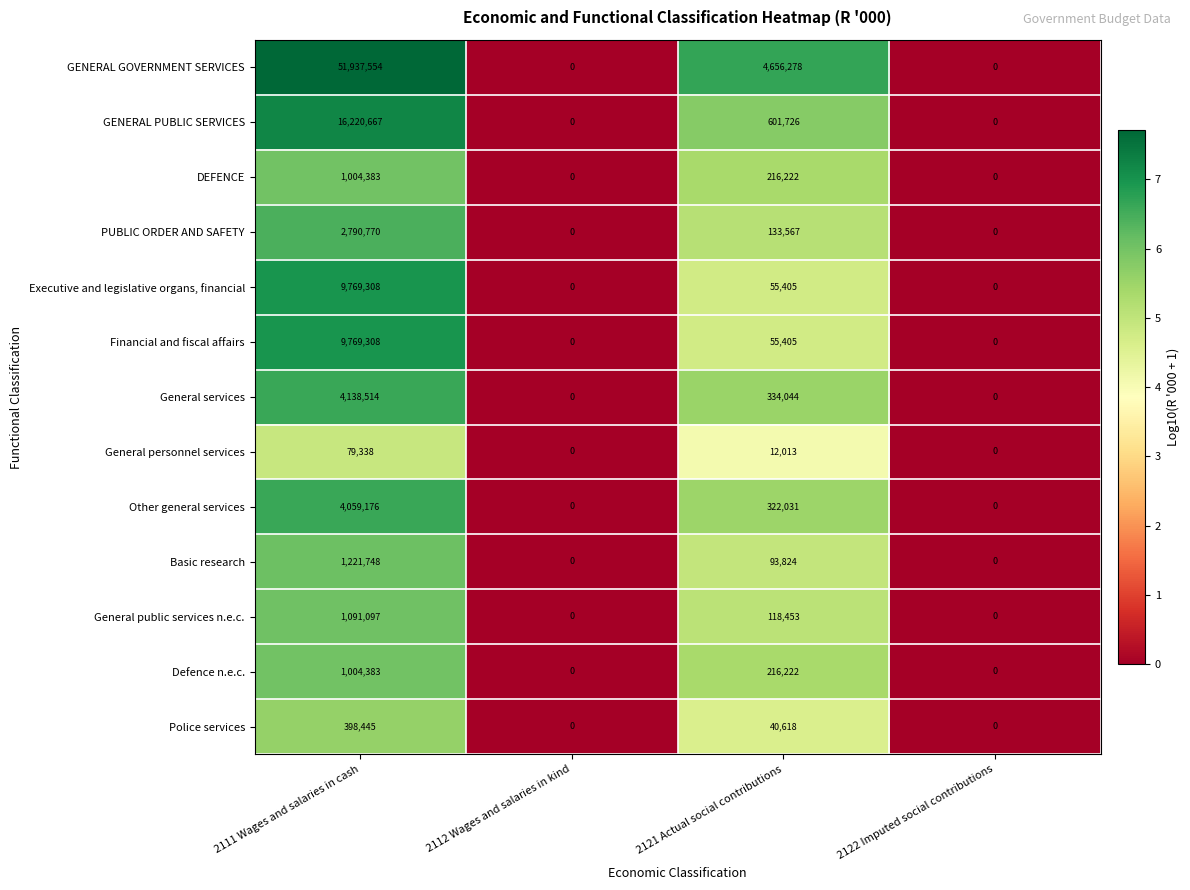

Count the number of data series in this chart.

13